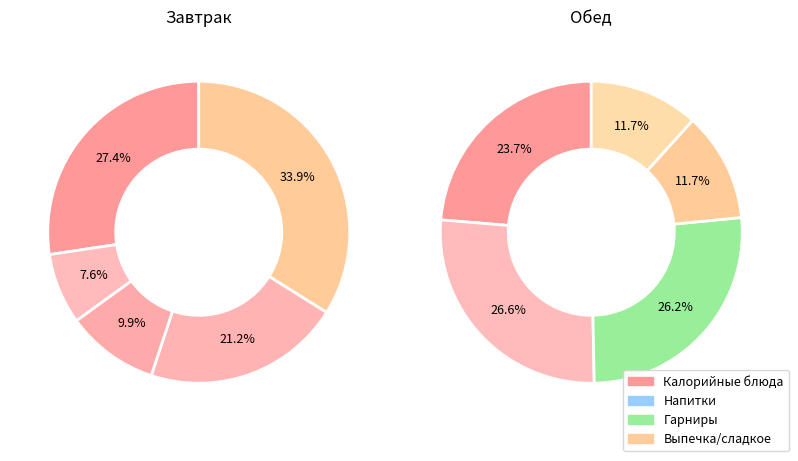

Does Выпечка represent more than half of the total?

No